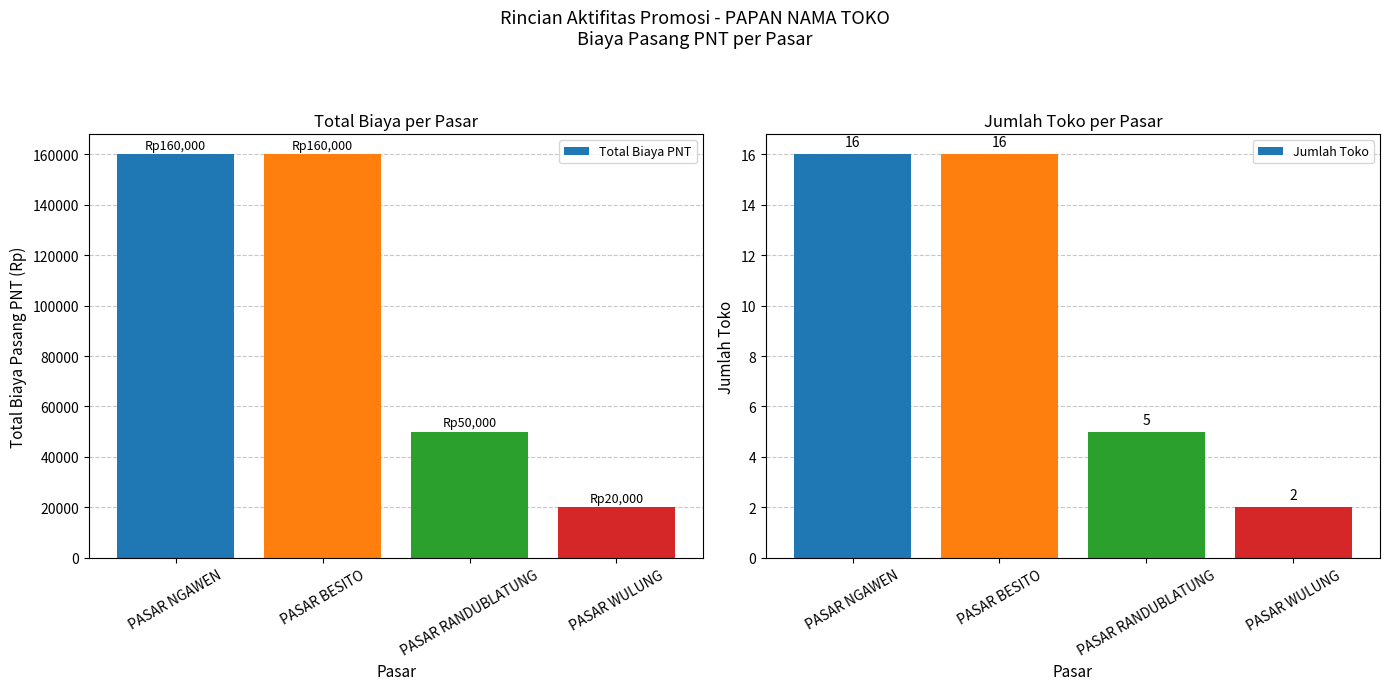

How many bars are there in total?

8